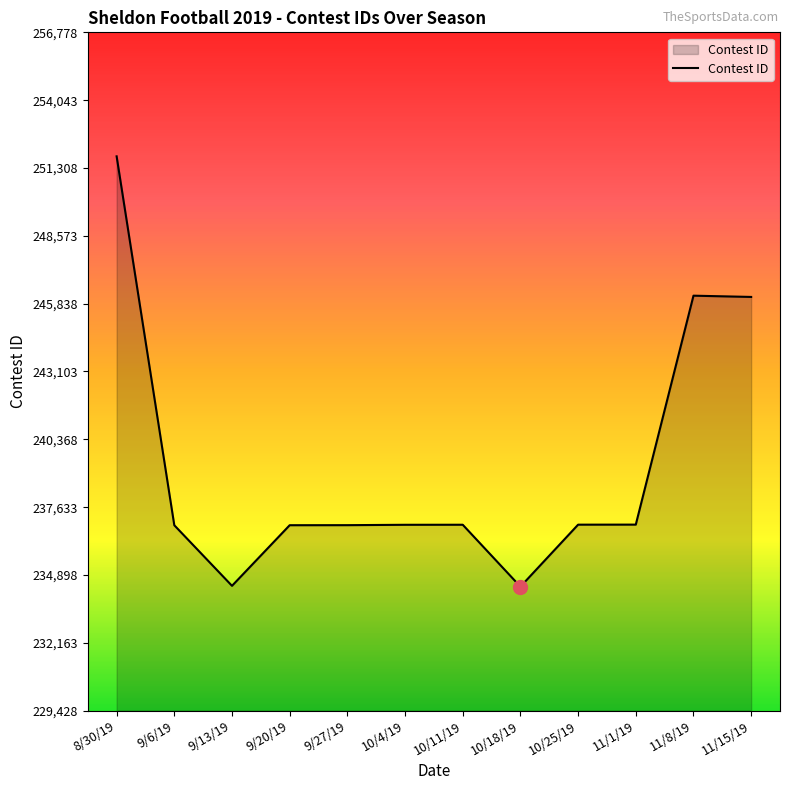

How many lines are shown in the chart?

1